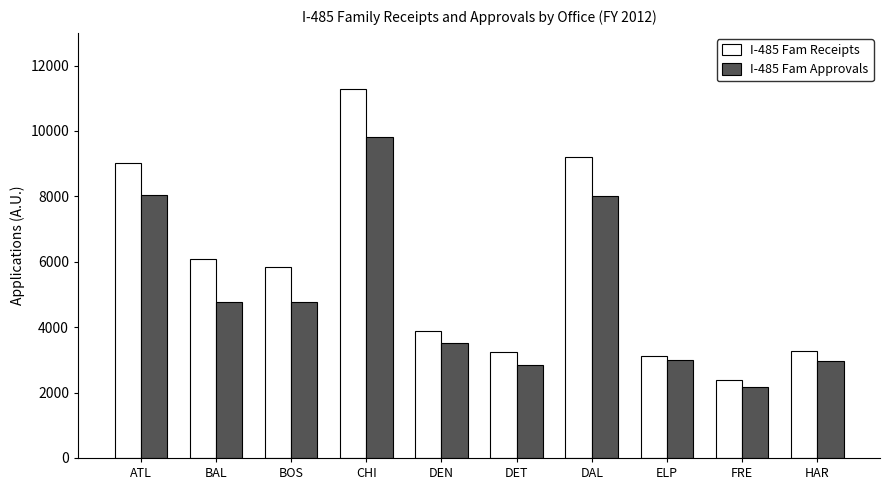

What is the label of the 4th bar from the left?

CHI